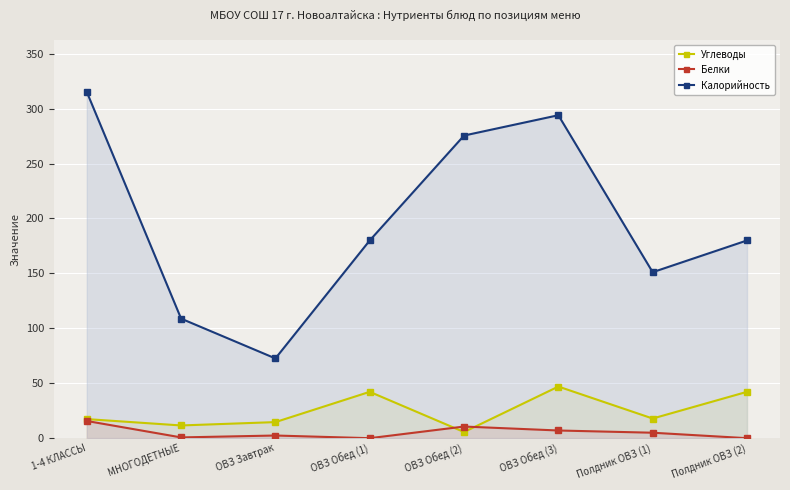

Is it true that Белки equals -9.5 at ОВЗ Обед (1)?

False